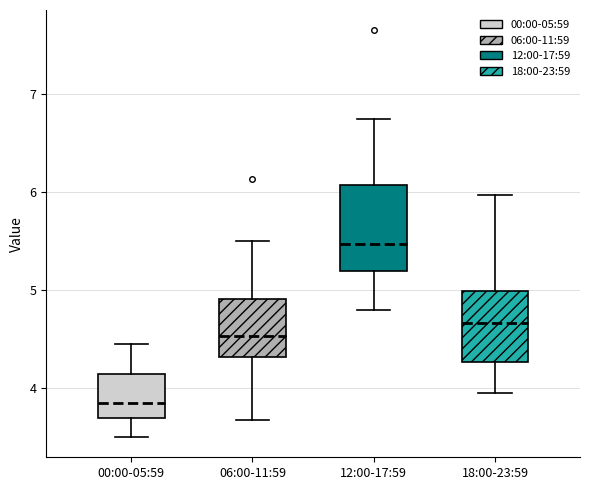

Which box's median line is the lowest?

00:00-05:59